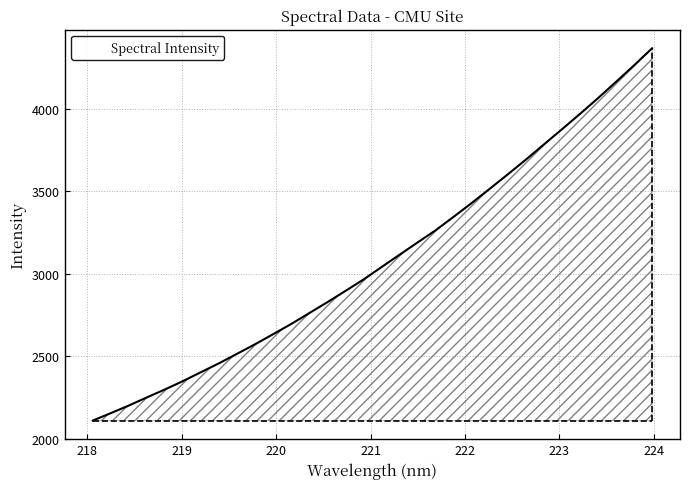

What is the maximum value shown in the chart?

4366.5